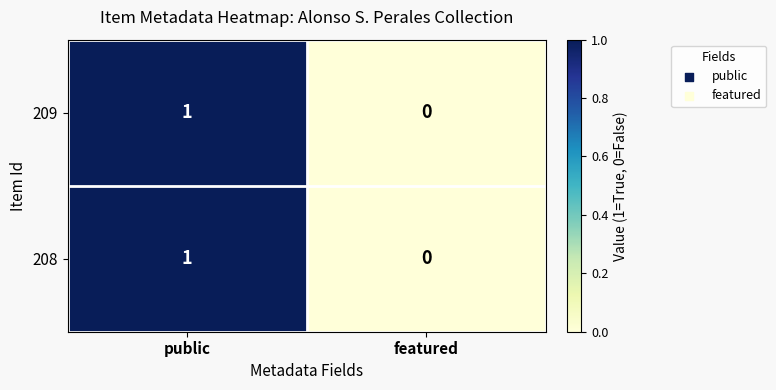

The value of 209 at featured is 0. True or false?

True